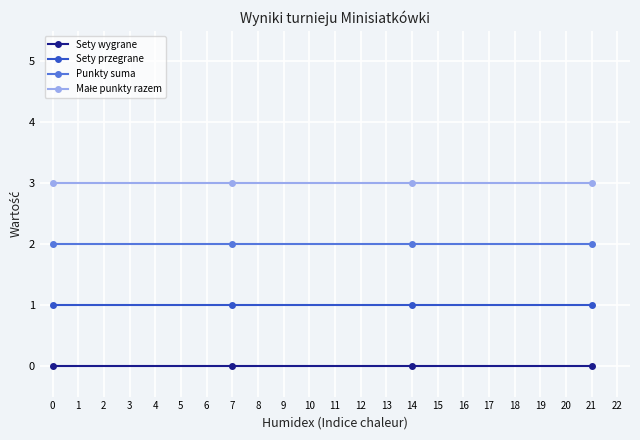

What is the sum of the Punkty suma values at 21 and 14?

4